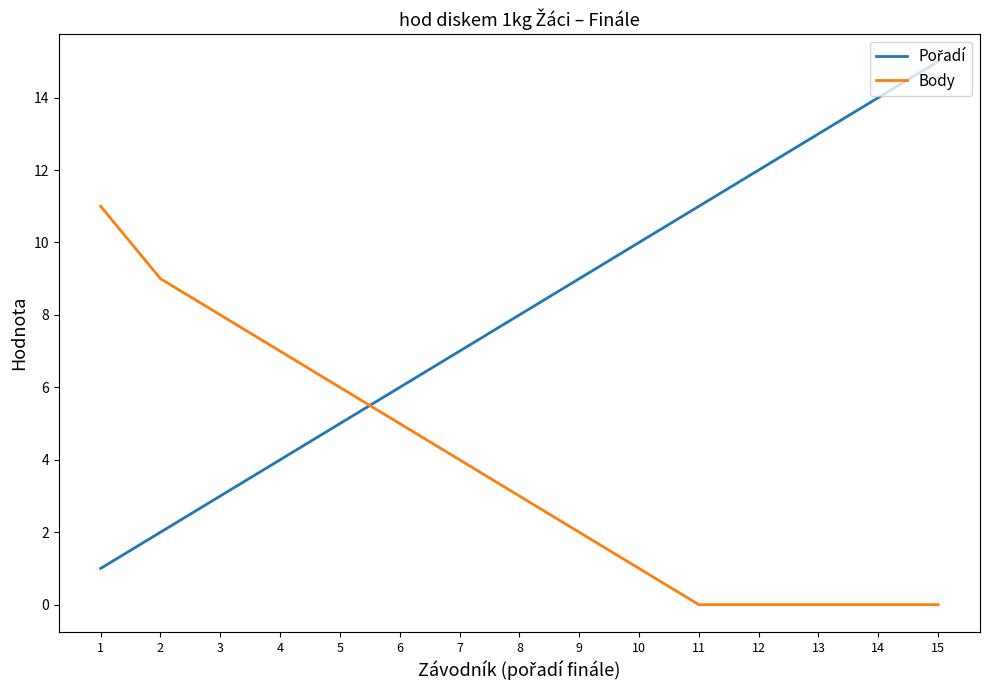

The value of Body at 6 is 5. True or false?

True